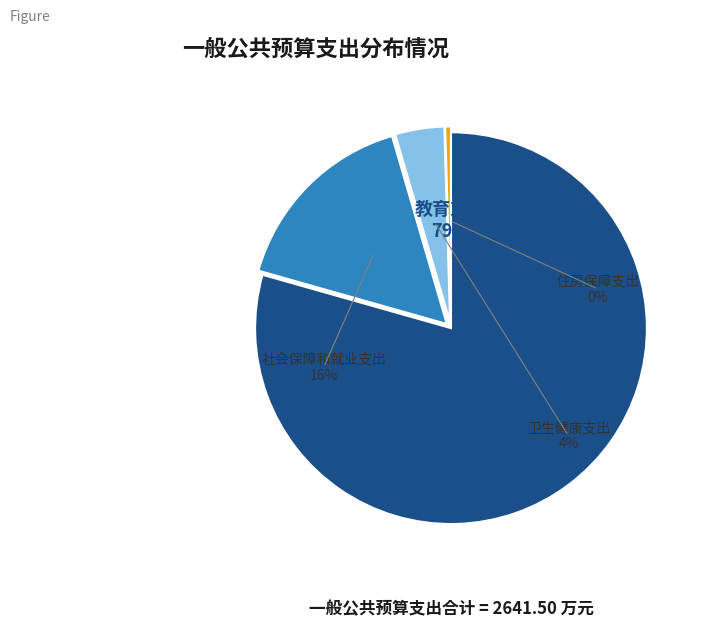

True or false: 教育支出 accounts for 70% of the total.

False